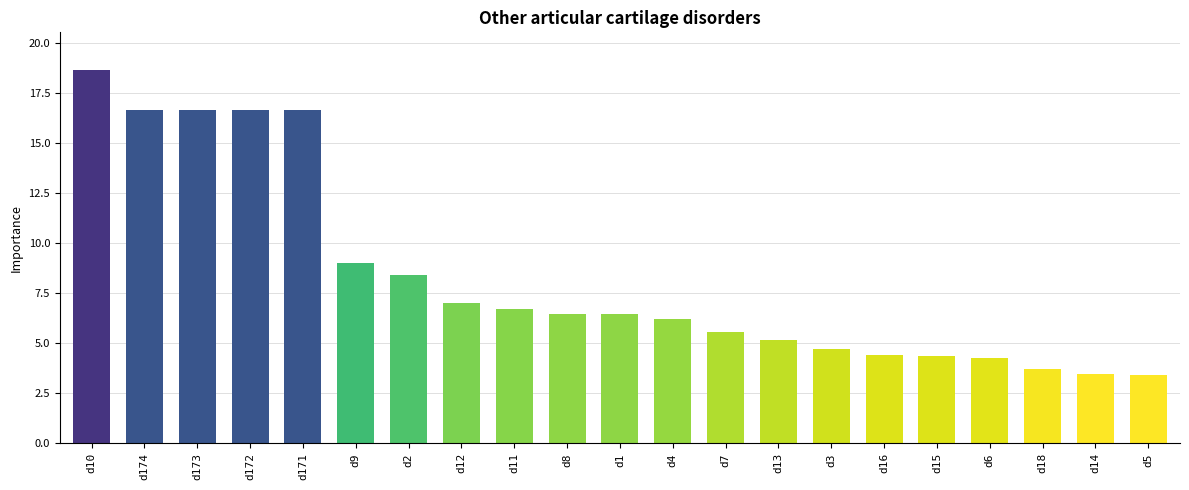

What is the difference between the maximum and second lowest values?

15.2